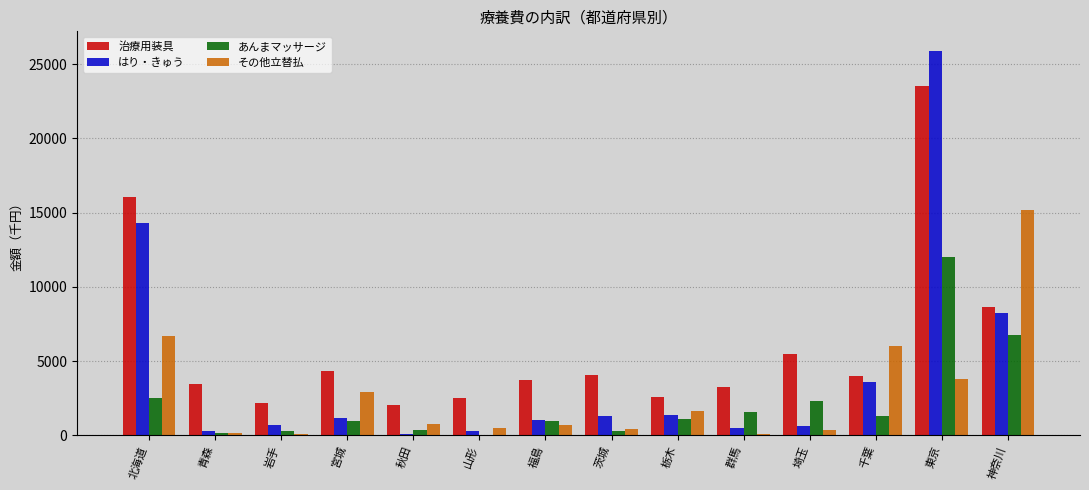

Is the value of はり・きゅう at 栃木 greater than the value of 治療用装具 at 北海道?

No